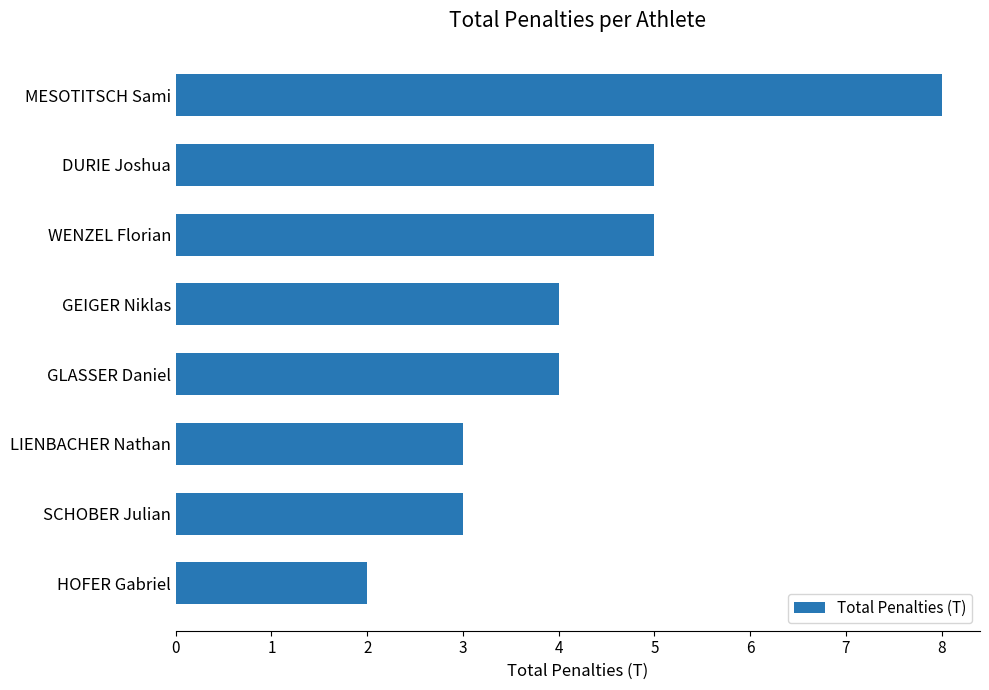

What is the sum of all values?

34